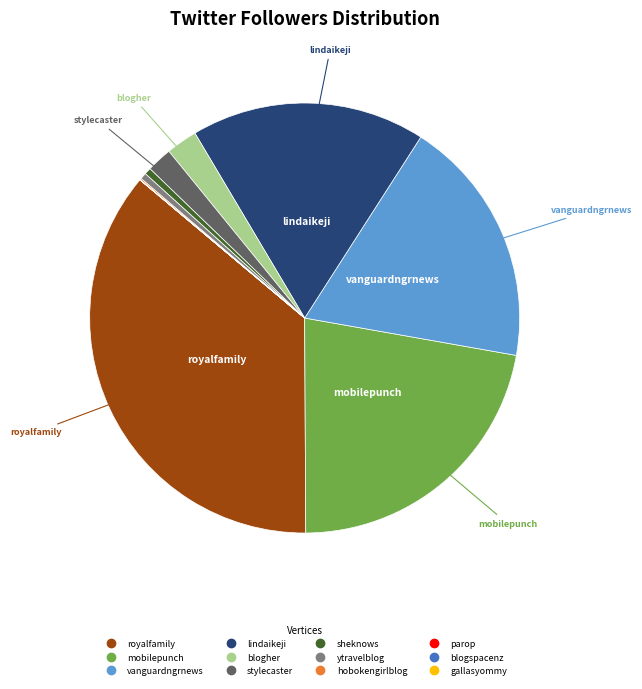

Does any single category account for the majority?

No